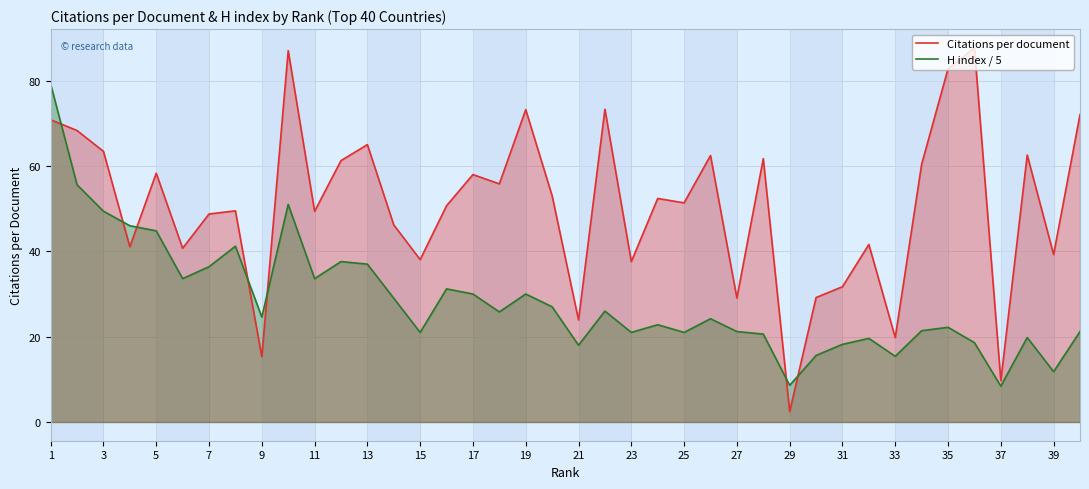

What is the difference between the second highest and minimum values in the Citations per document series?

84.6